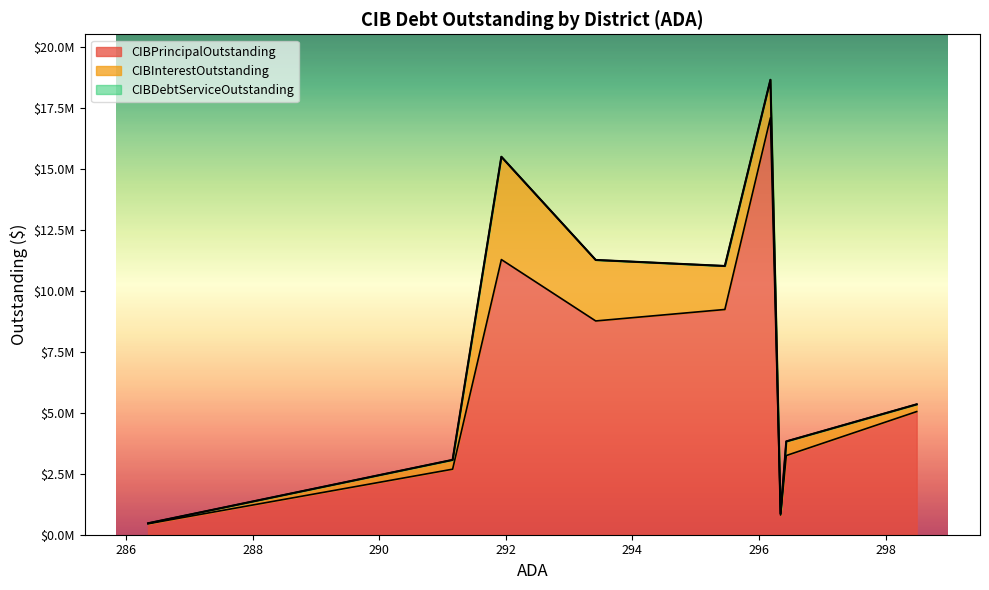

True or false: CIBDebtServiceOutstanding and CIBPrincipalOutstanding cross at least once.

False